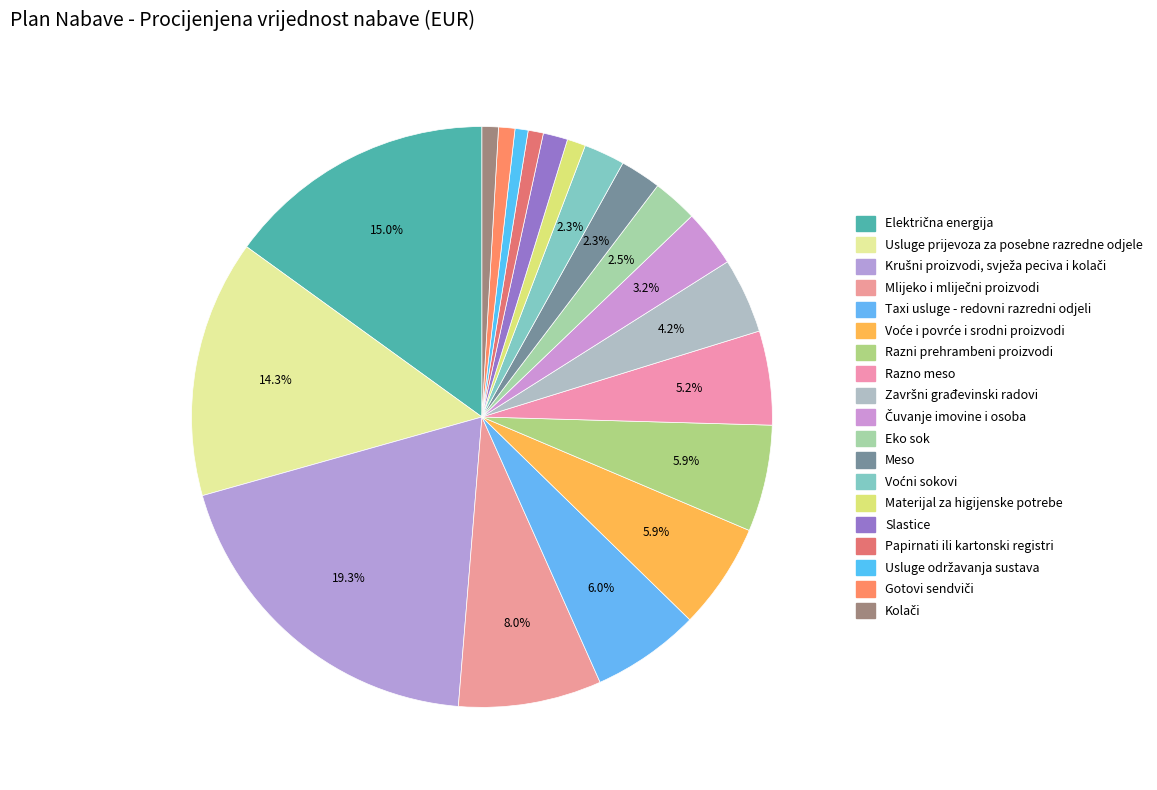

What is the change in value from Voće i povrće i srodni proizvodi to Materijal za higijenske potrebe?

-21470